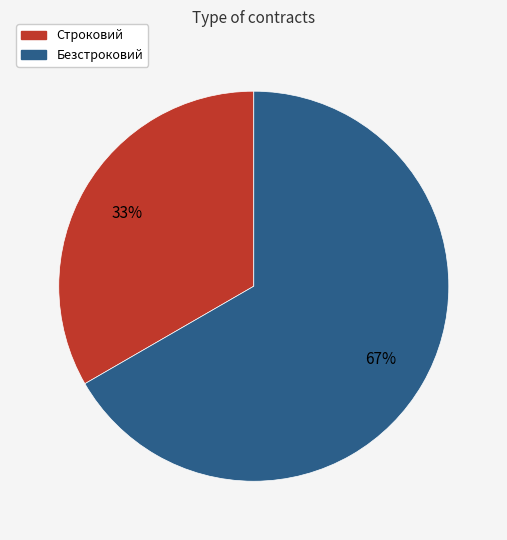

To the nearest percent, what is the combined percentage of Строковий and Безстроковий?

100%